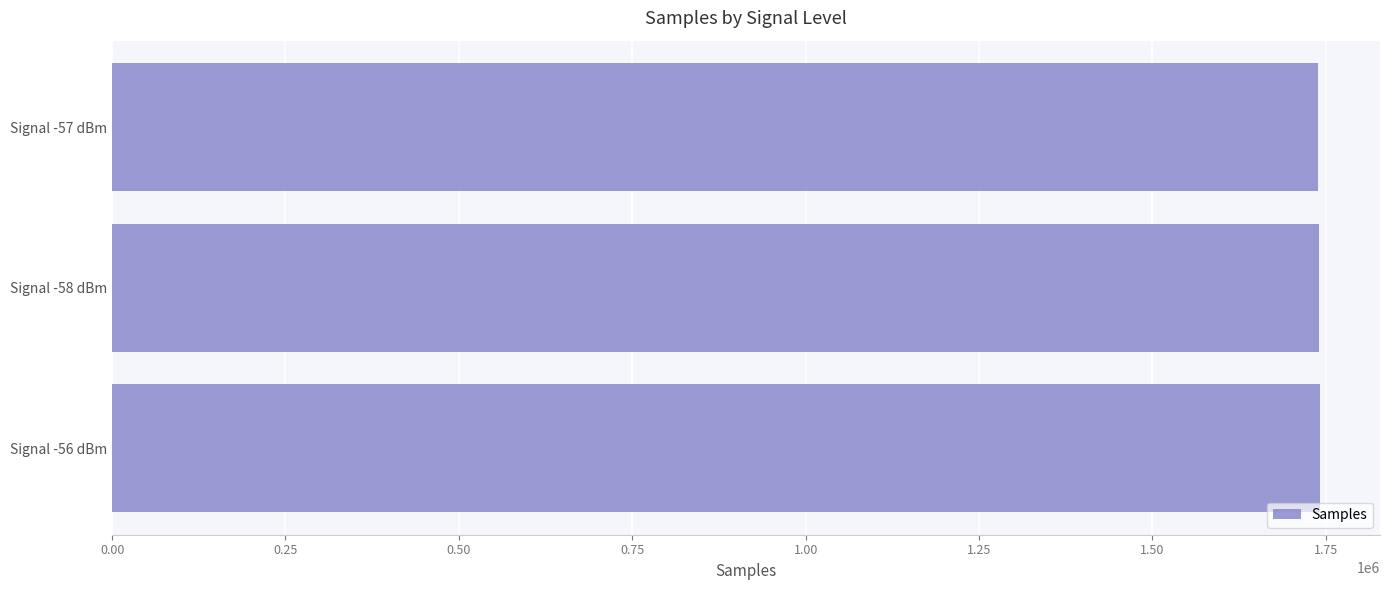

How many categories are shown in the chart?

3